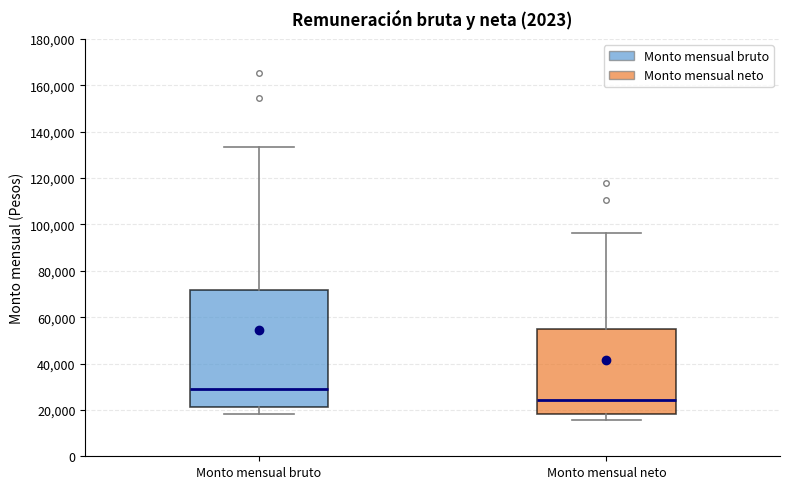

Reading left to right, transcribe this box plot: for each box, give where its median line is, the range the box spans, and where its two whiskers end, as read against the y-axis. The values are not printed on the chart, so give them approximately, as read against the axis.

Monto mensual bruto: median 30000, box 22000 to 72000, whiskers 18000 to 134000
Monto mensual neto: median 24000, box 18000 to 54000, whiskers 16000 to 96000